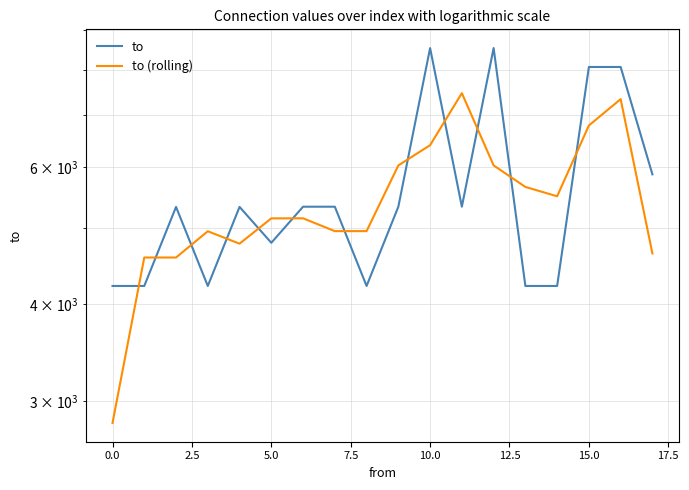

At 12, list the series in order from smallest to largest.

to (rolling), to